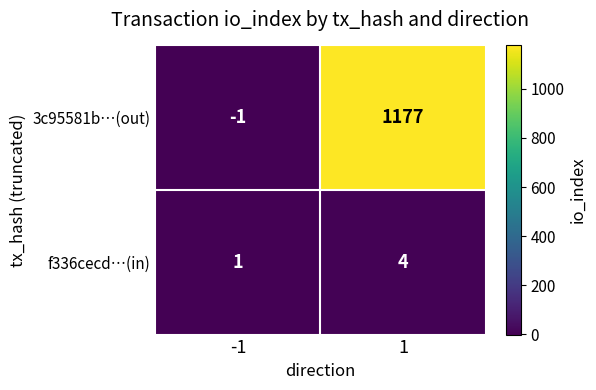

Rank the series by their maximum value, from lowest to highest.

f336cecd…(in), 3c95581b…(out)